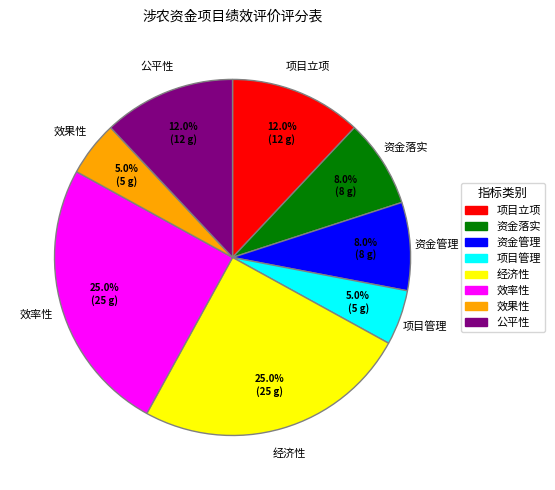

What percentage is NOT represented by 资金管理?

92.0%